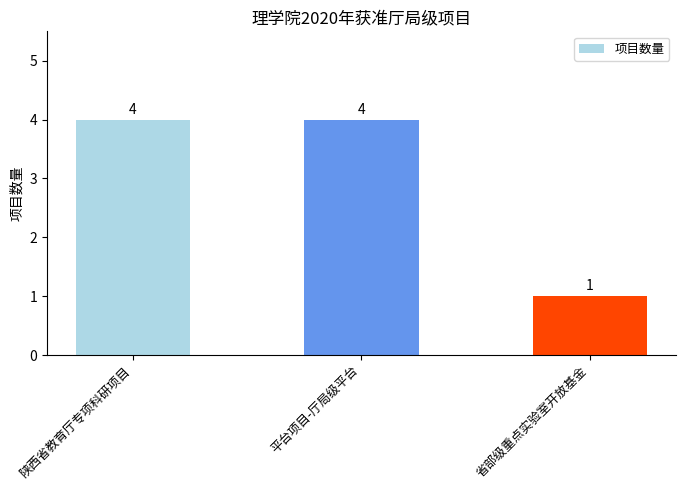

What is the change in value from 平台项目-厅局级平台 to 省部级重点实验室开放基金?

-3